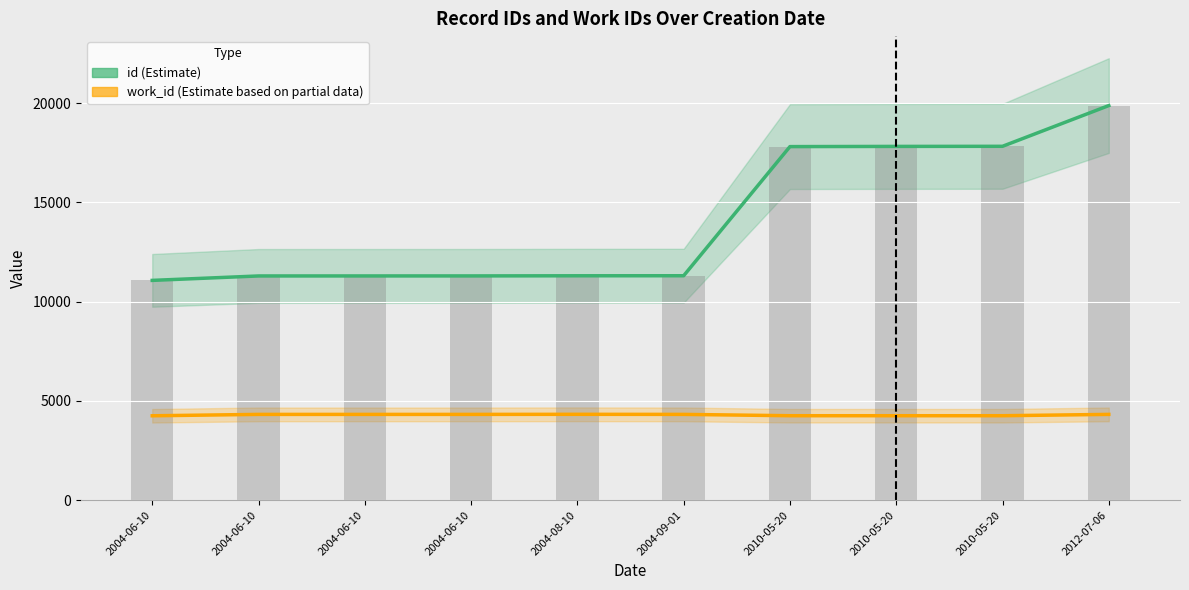

Between 2010-05-20 and 2004-06-10, which is larger?

2010-05-20